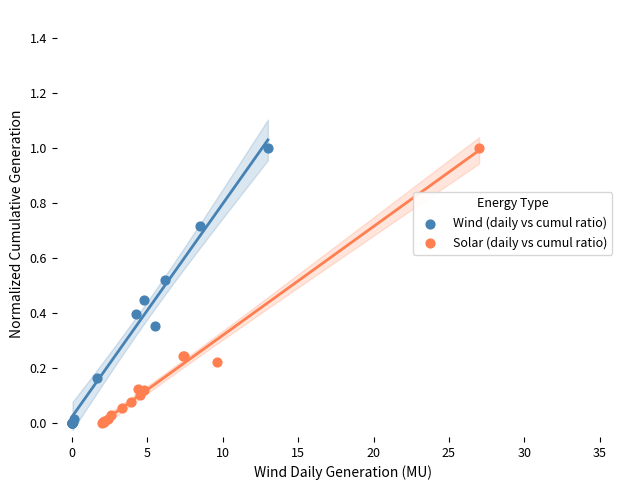

What are all the series names shown in the legend?

Wind (daily vs cumul ratio), Solar (daily vs cumul ratio)